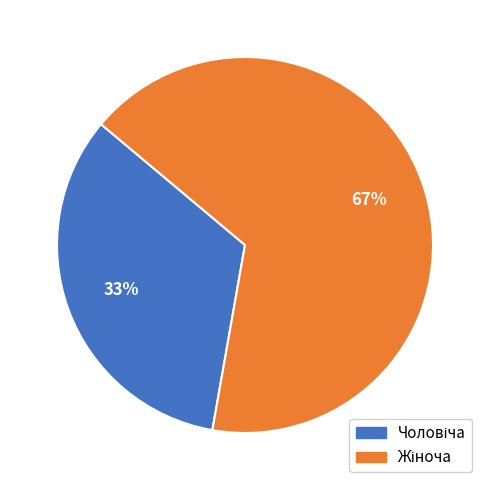

Does any single category account for the majority?

Yes